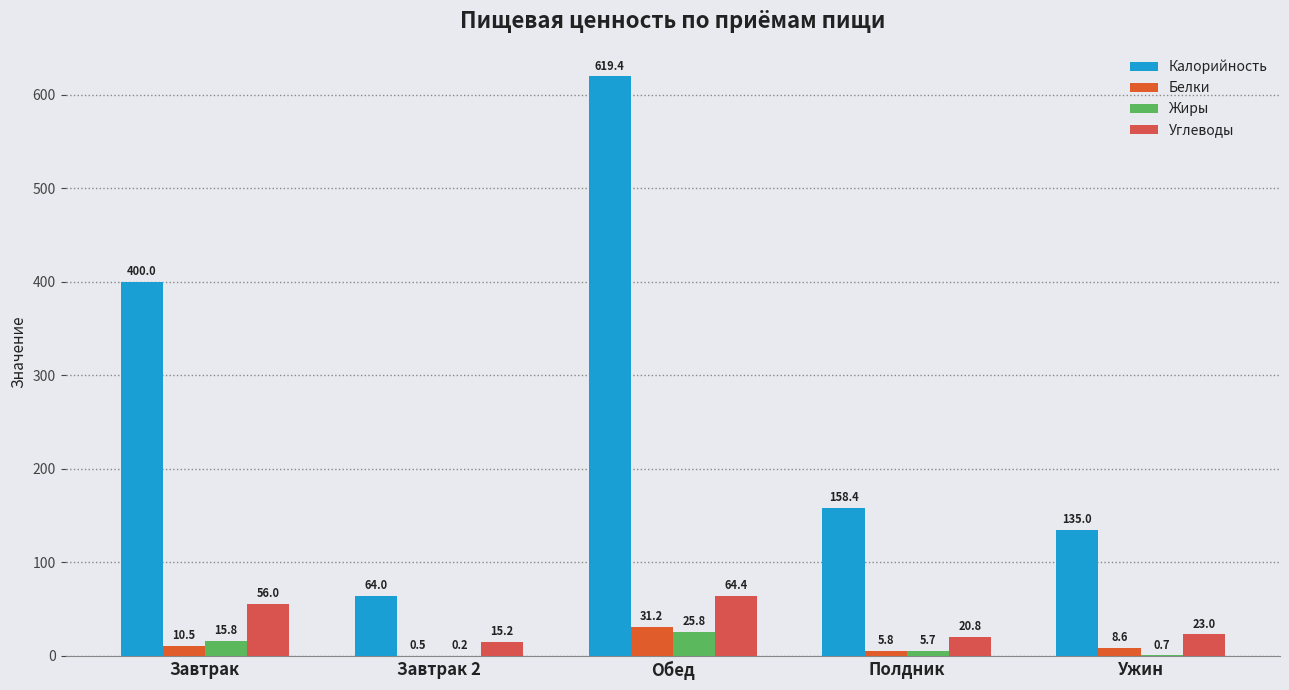

Rank the categories by Калорийность value from lowest to highest.

Завтрак 2, Ужин, Полдник, Завтрак, Обед